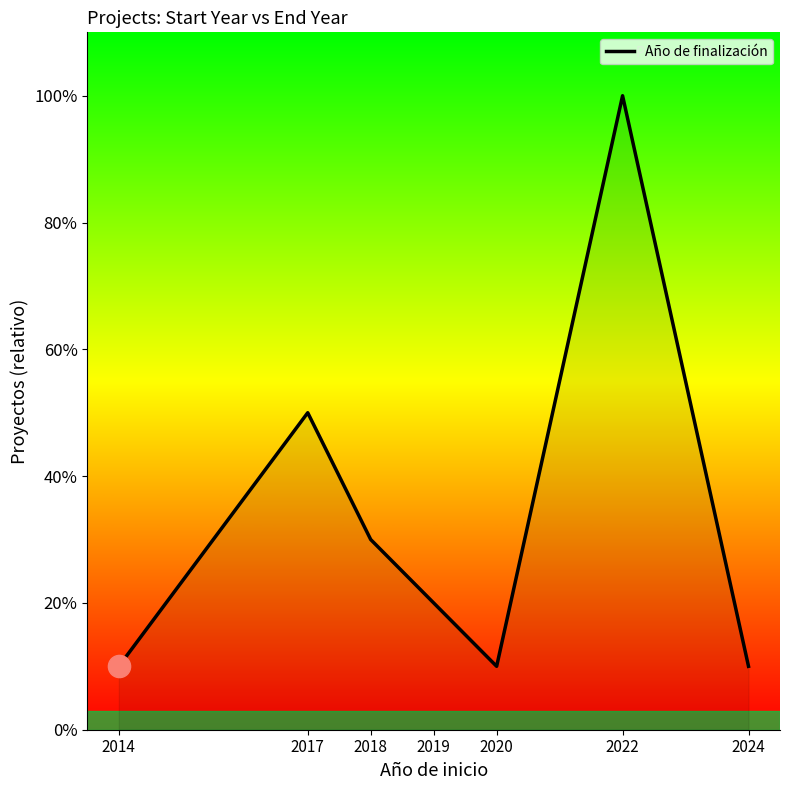

What is the difference between the maximum and second lowest values?

9